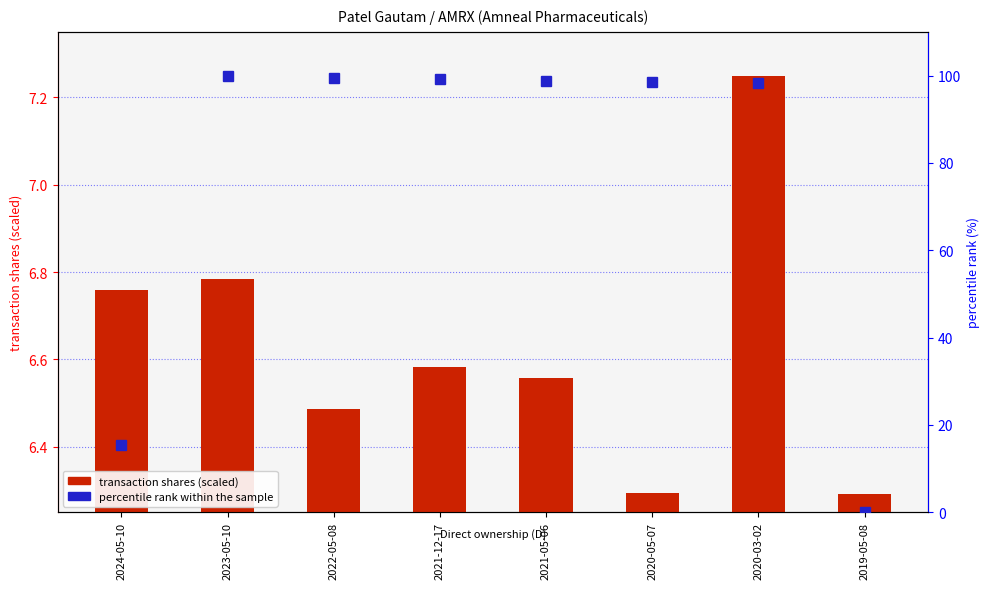

List the series in order of their peak value, highest first.

percentile rank within the sample, transaction shares (scaled)